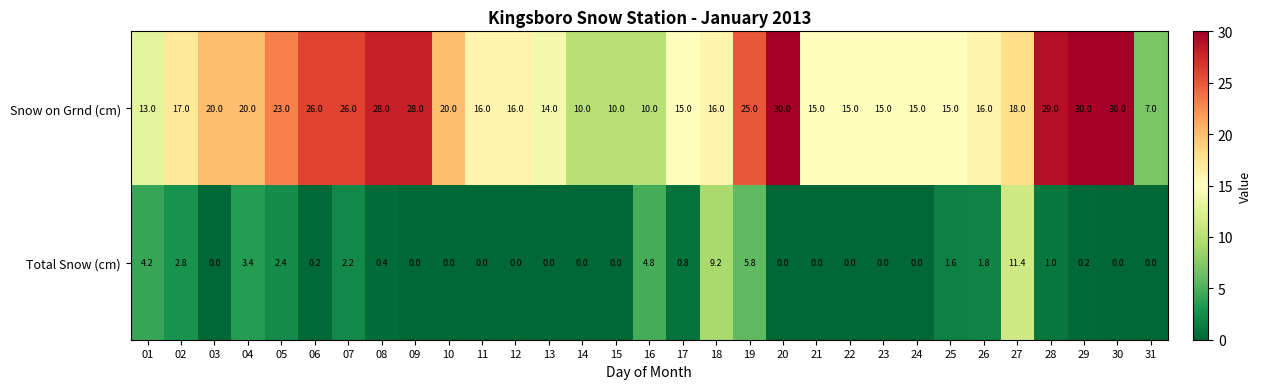

At 03, list the series in order from largest to smallest.

Snow on Grnd (cm), Total Snow (cm)